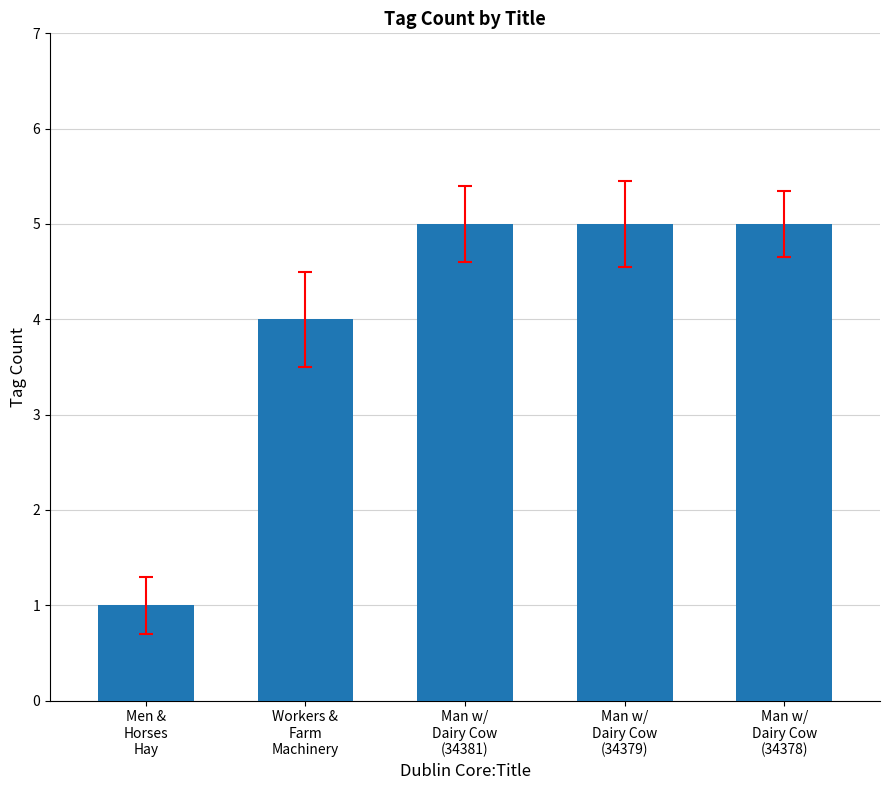

What is the minimum value shown in the chart?

1